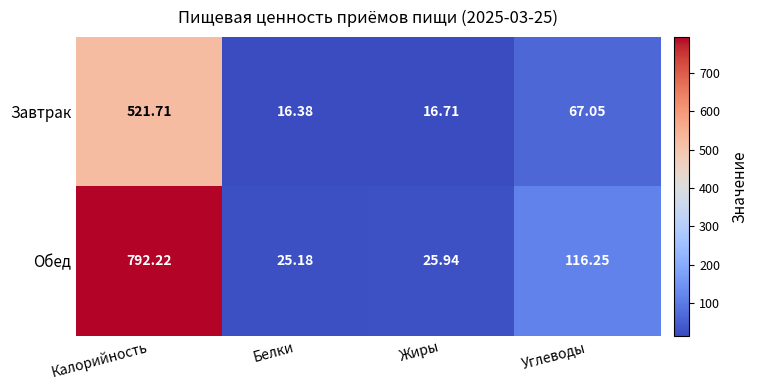

At which label does Завтрак first exceed 67?

Калорийность